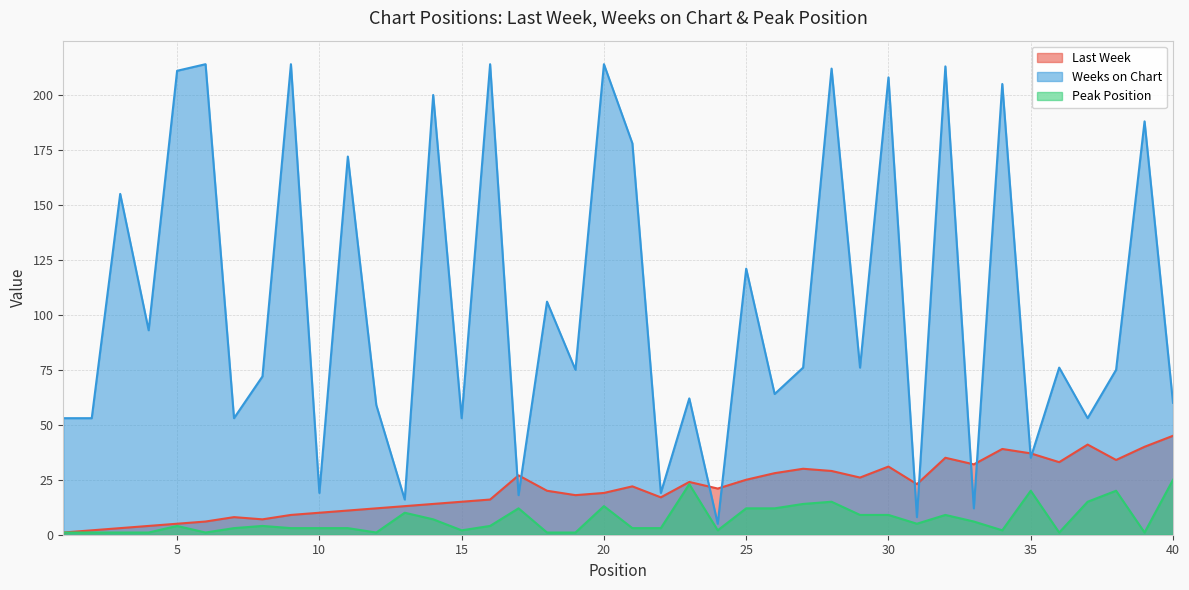

How many lines are shown in the chart?

3